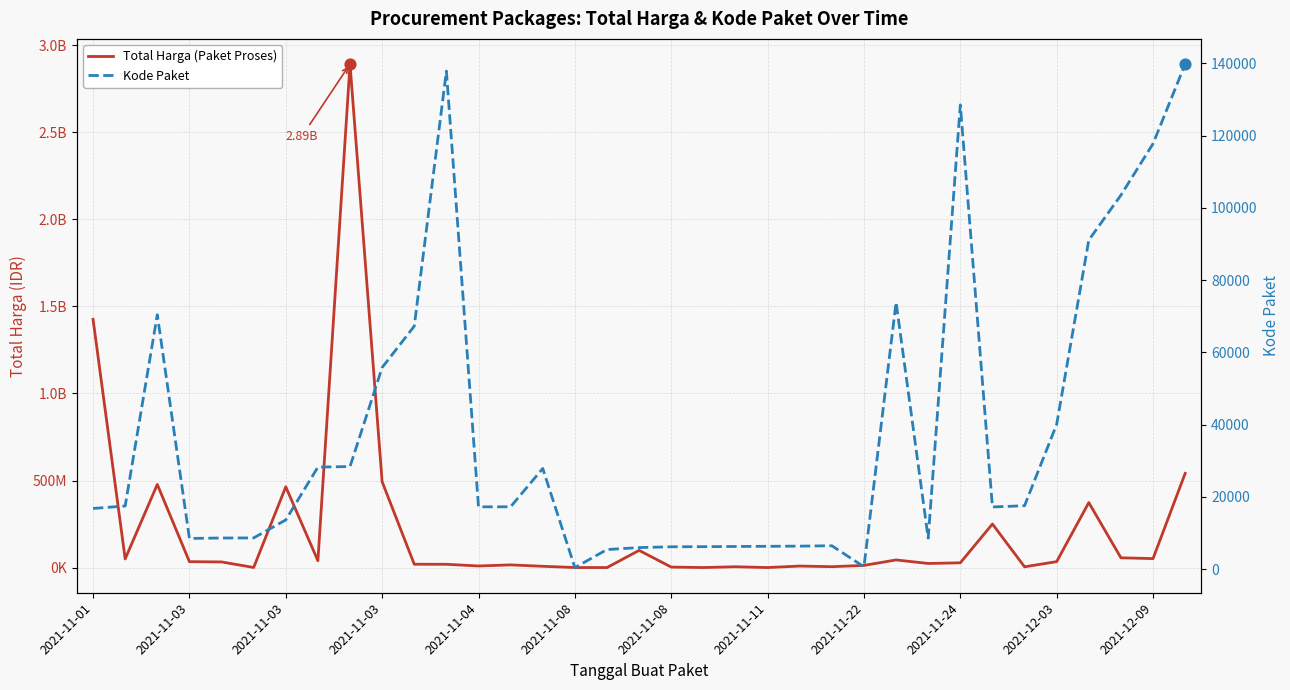

Which series reaches the maximum Y coordinate?

Total Harga (Paket Proses)